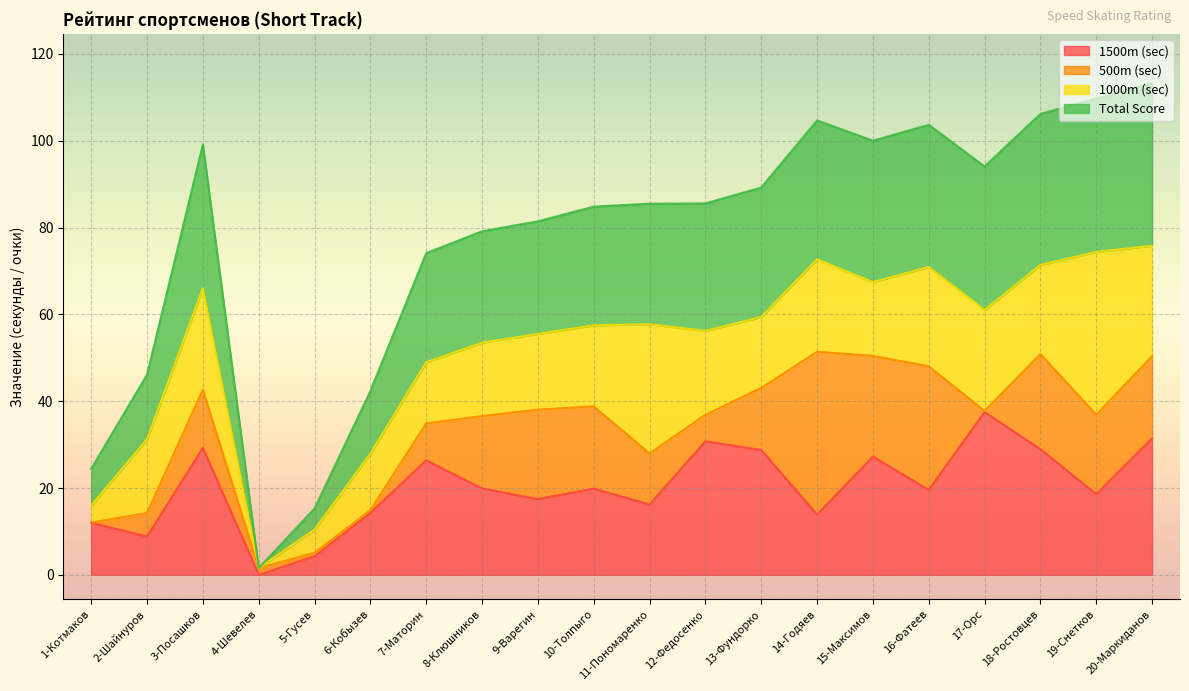

How many data points in 1500m (sec) are above 19?

11